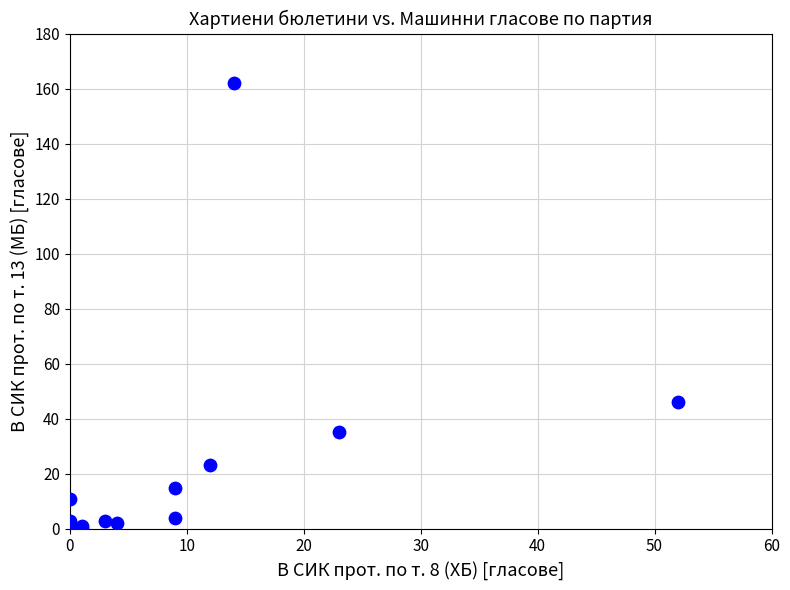

What Y value in the scatter plot is closest to 81?

46